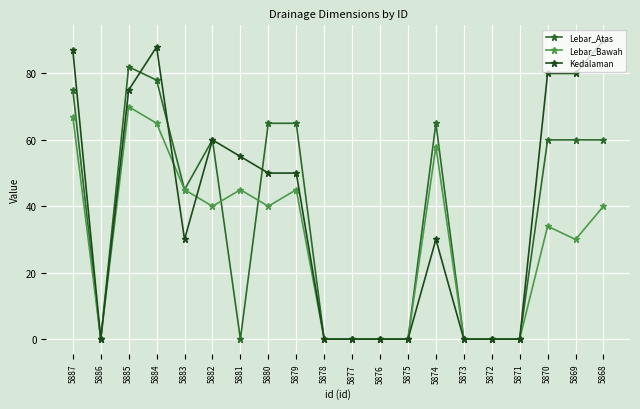

How many lines are shown in the chart?

3